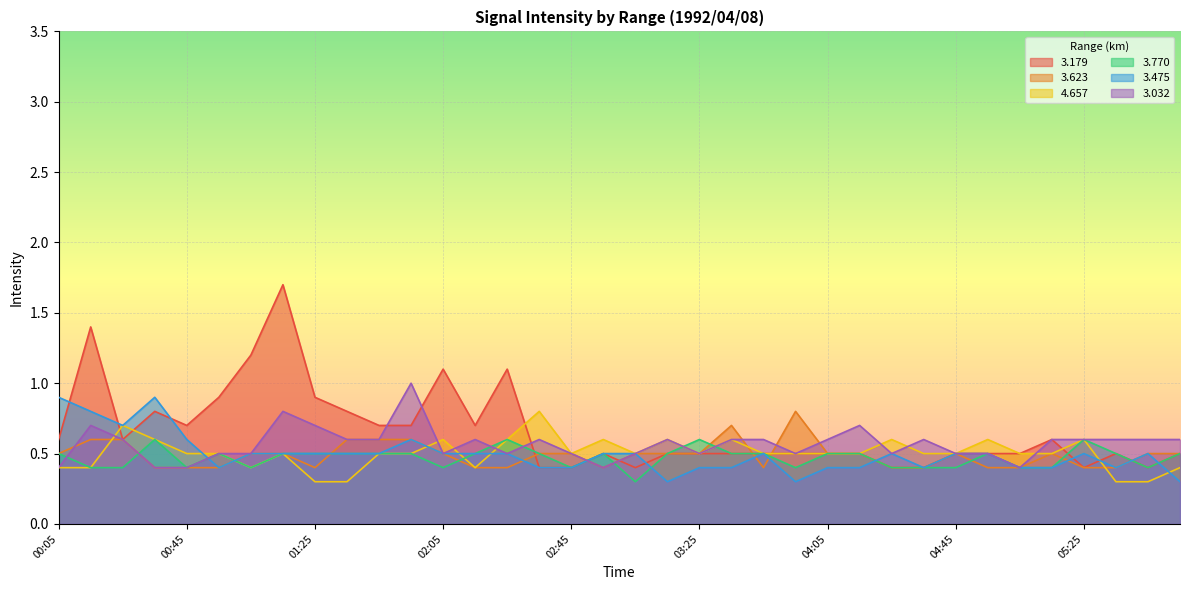

What is the label of the 1st point from the left?

00:05